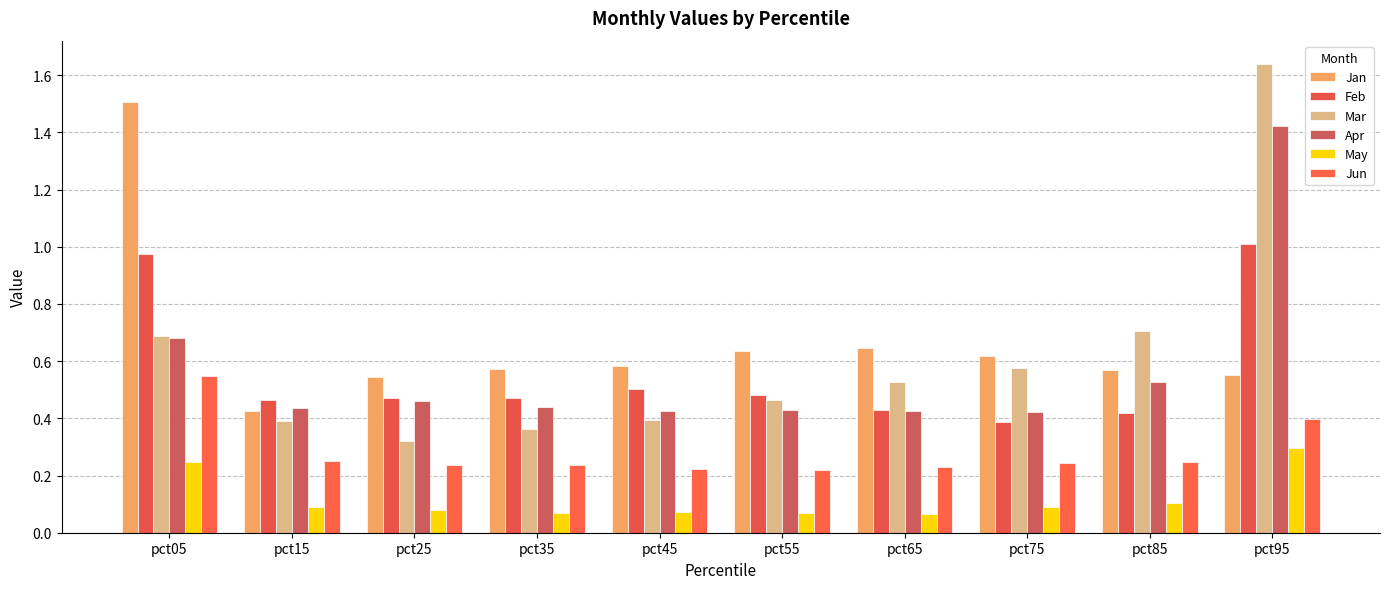

What is the difference between the maximum and minimum values in the Mar series?

1.3